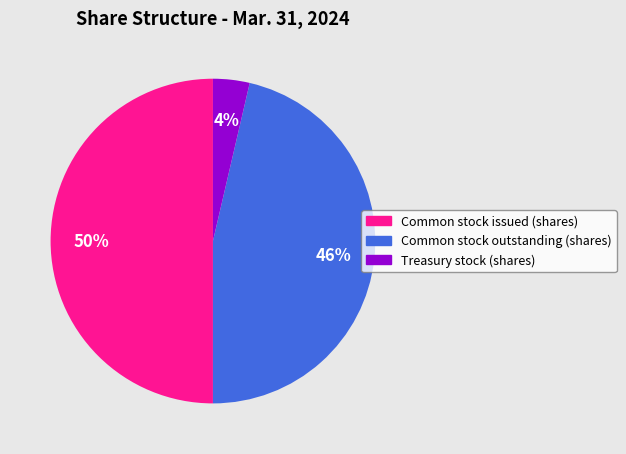

The Common stock outstanding (shares) slice represents 46% of the pie. True or false?

True